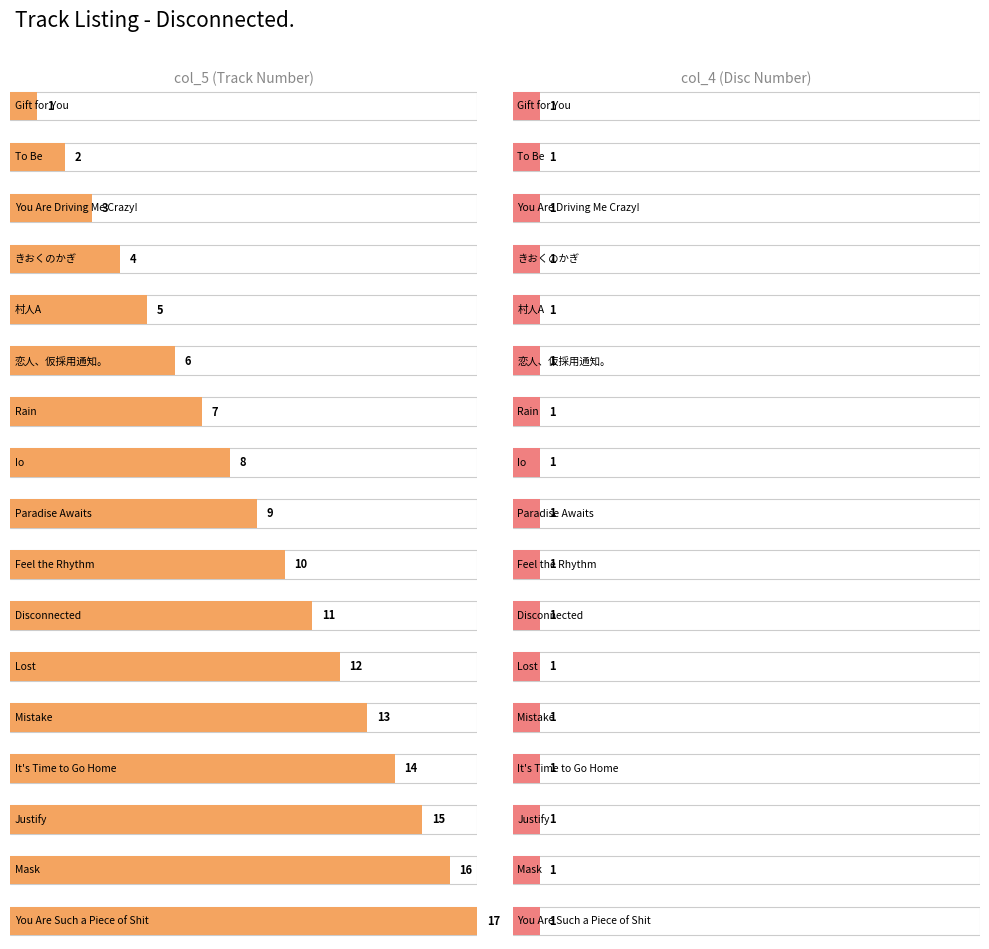

List the series in order of their peak value, highest first.

col_5, col_4